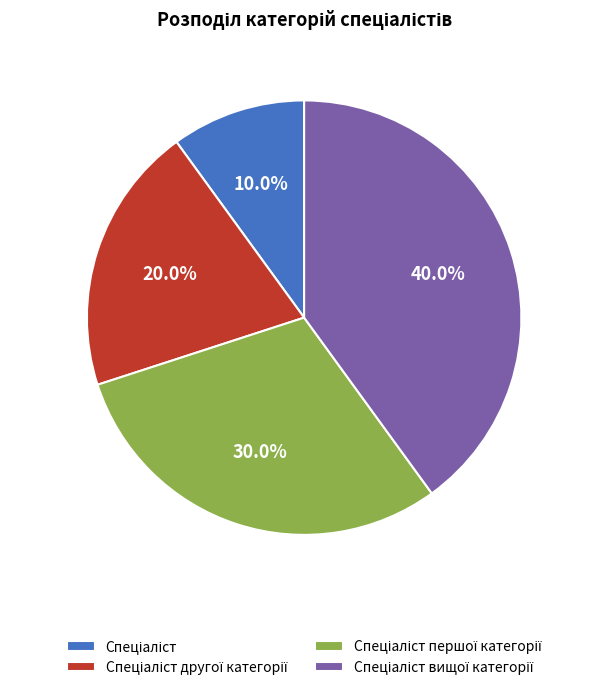

Is there any slice that represents more than half of the pie?

No